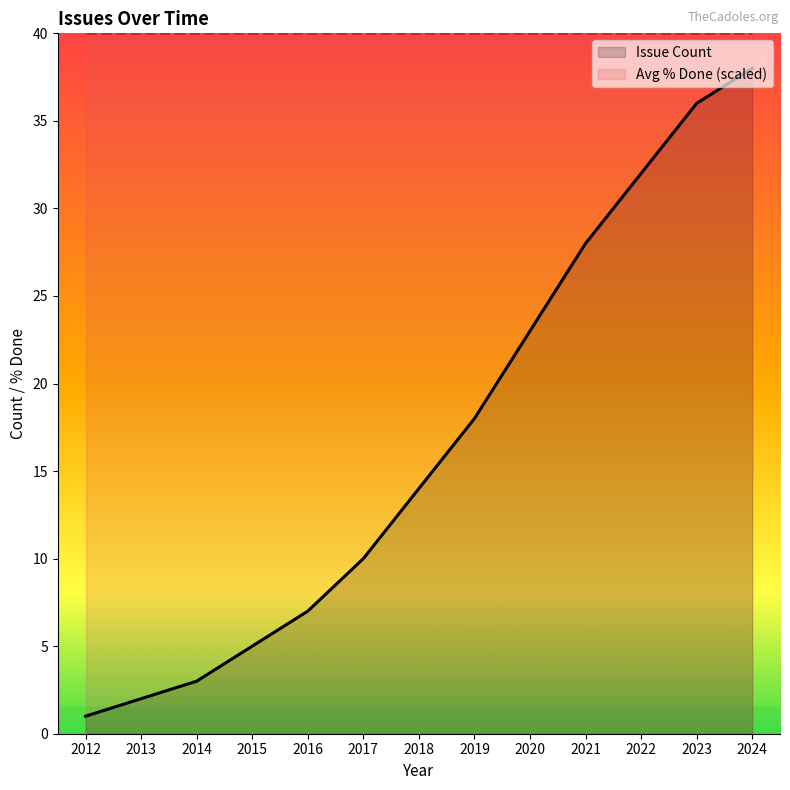

True or false: there are more than 0 points higher than both neighbors.

False